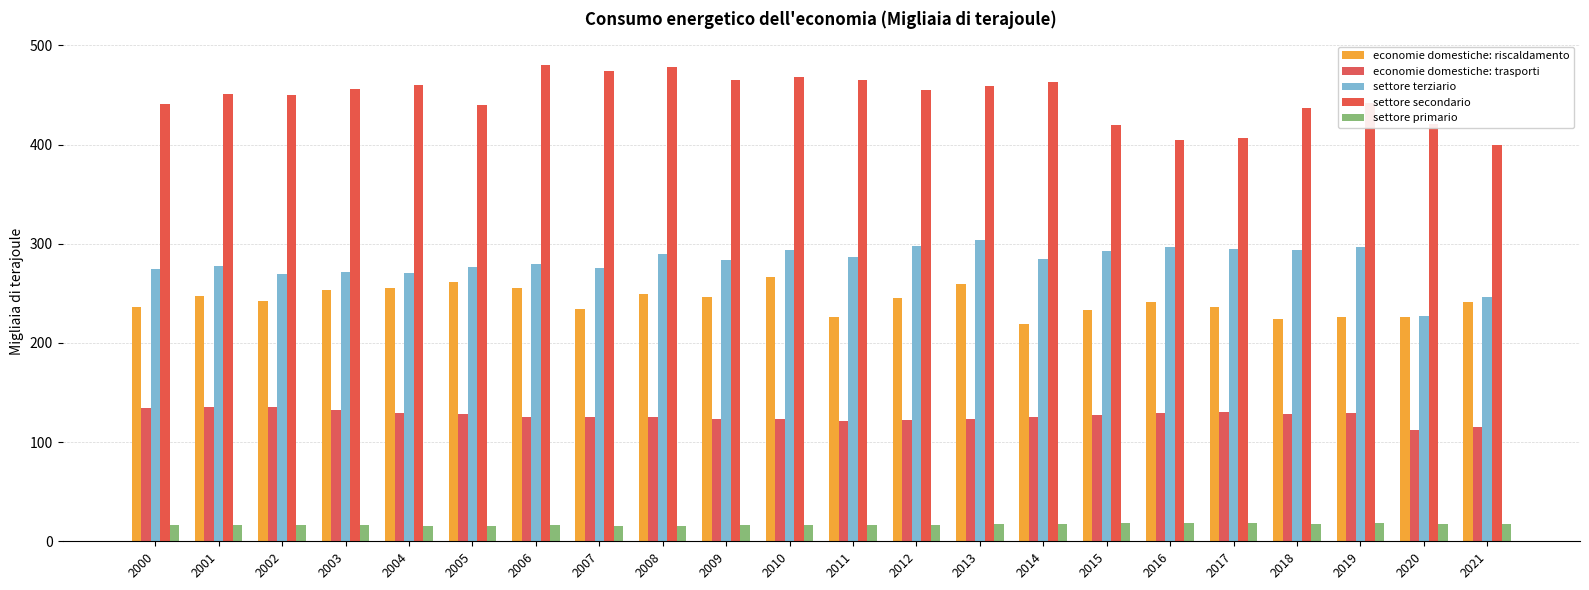

How many bars are there in total?

110